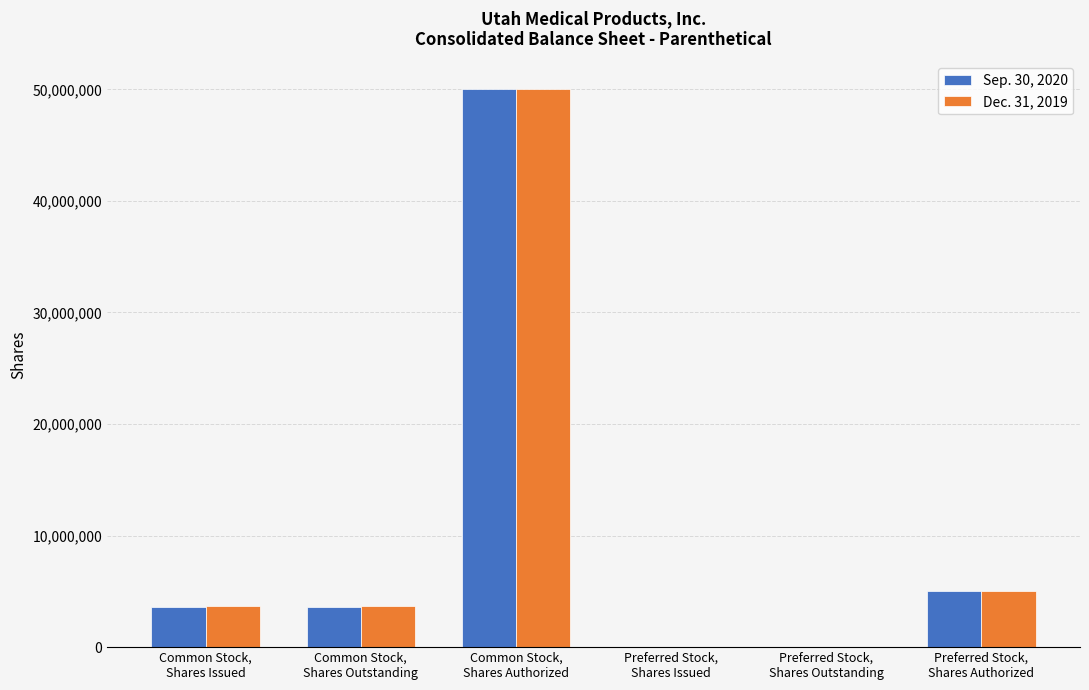

The Dec. 31, 2019 series shows 78893025 at Common Stock,
Shares Authorized. True or false?

False